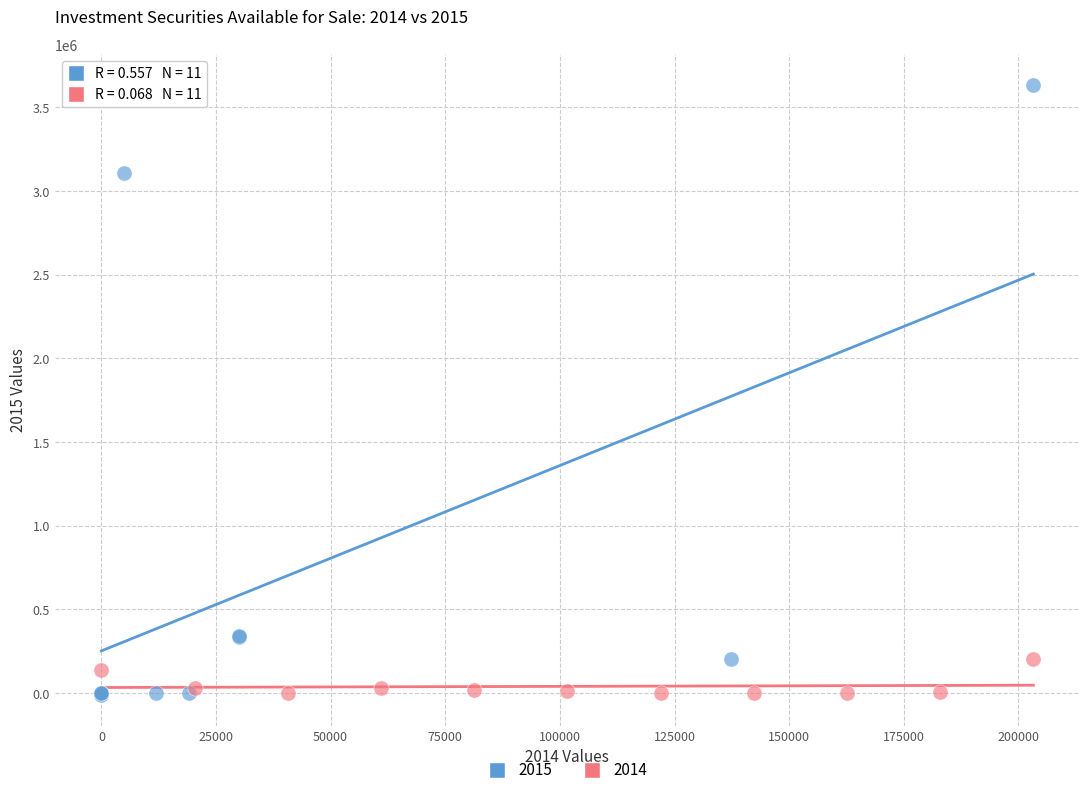

What are all the series names shown in the legend?

2015, 2014